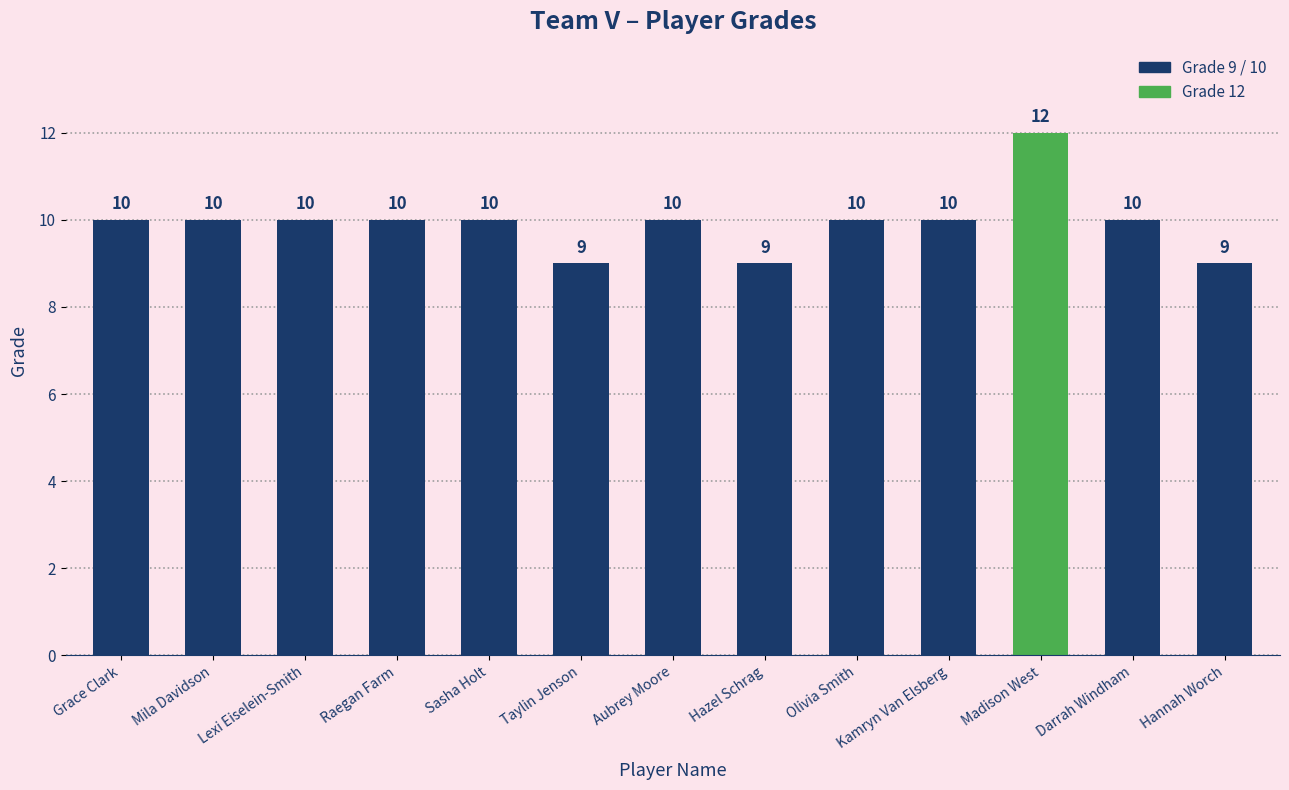

Which category has the highest value across all series?

Madison West